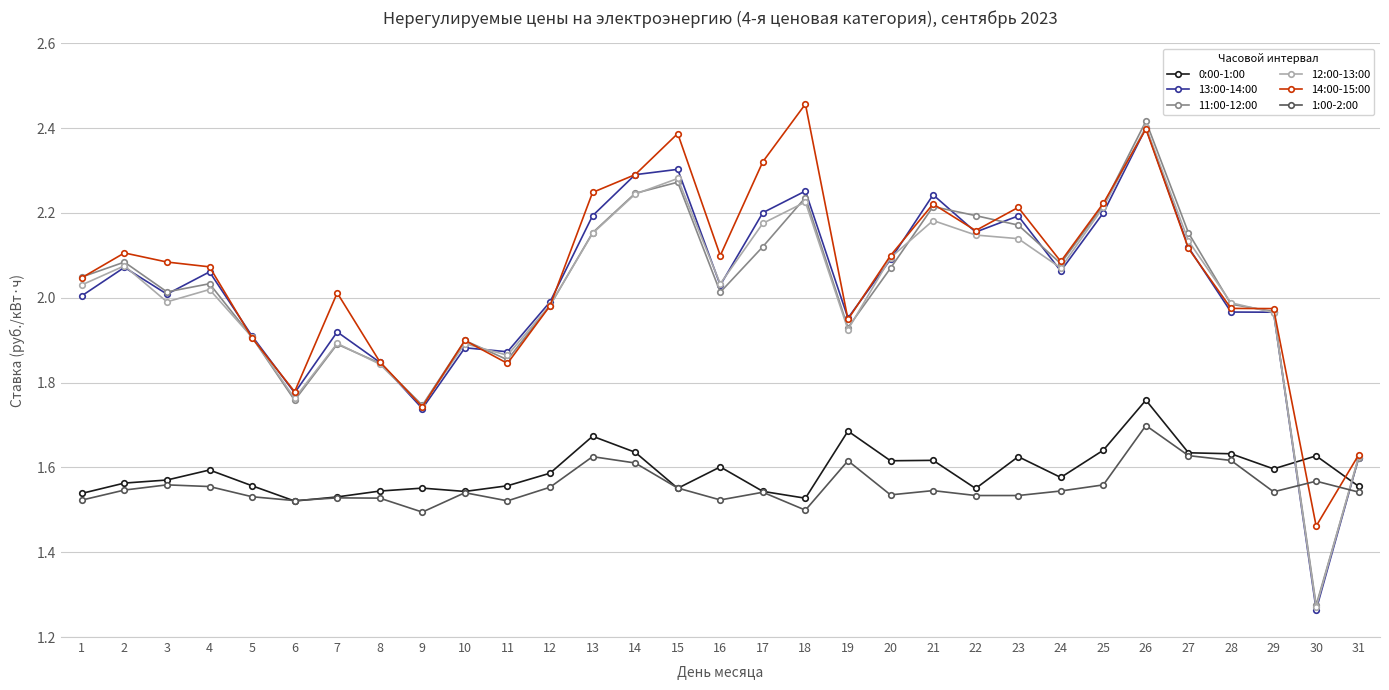

Where is 12:00-13:00 nearest to the value 1?

30